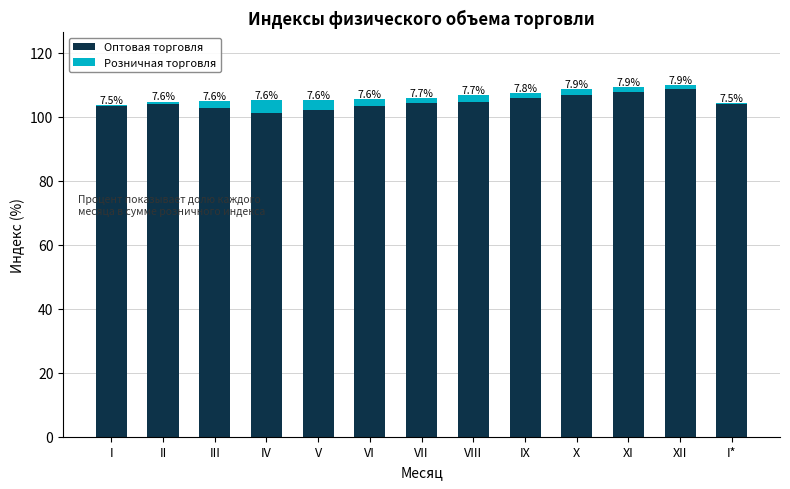

What is the total value across all series at I*?

104.2